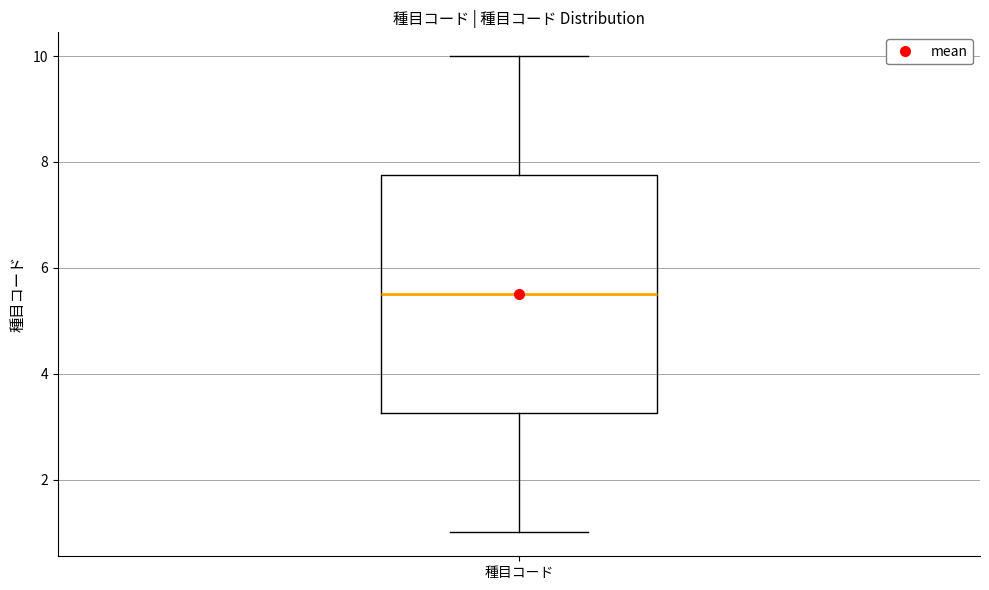

Where does the upper whisker of the box for 種目コード end on the y-axis? The values are not printed on the chart, so give them approximately, as read against the axis.

10.0